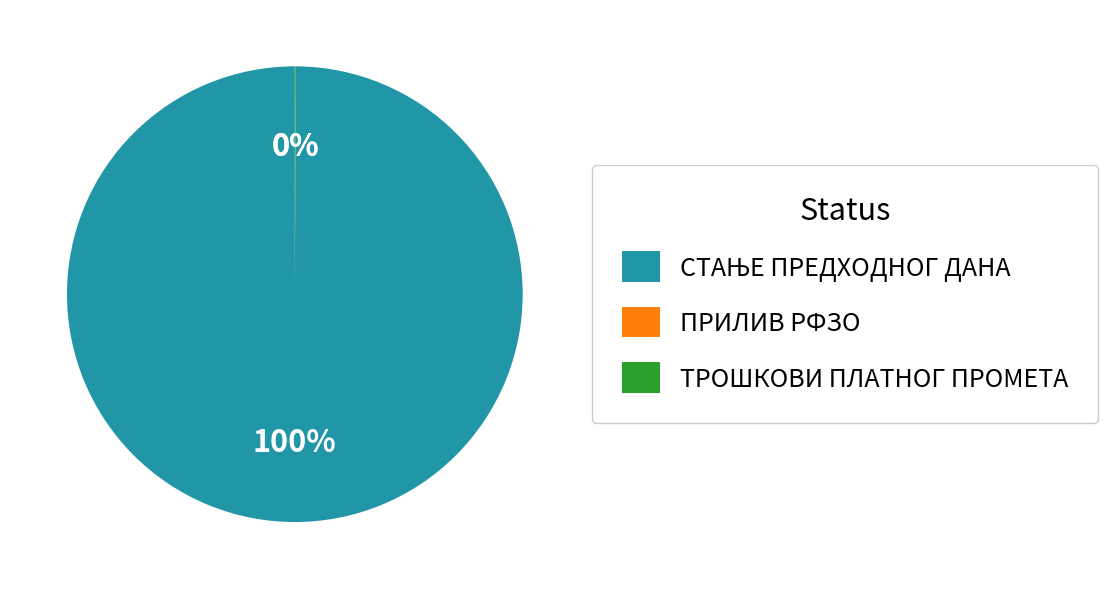

To the nearest percent, what is the average slice percentage?

33%